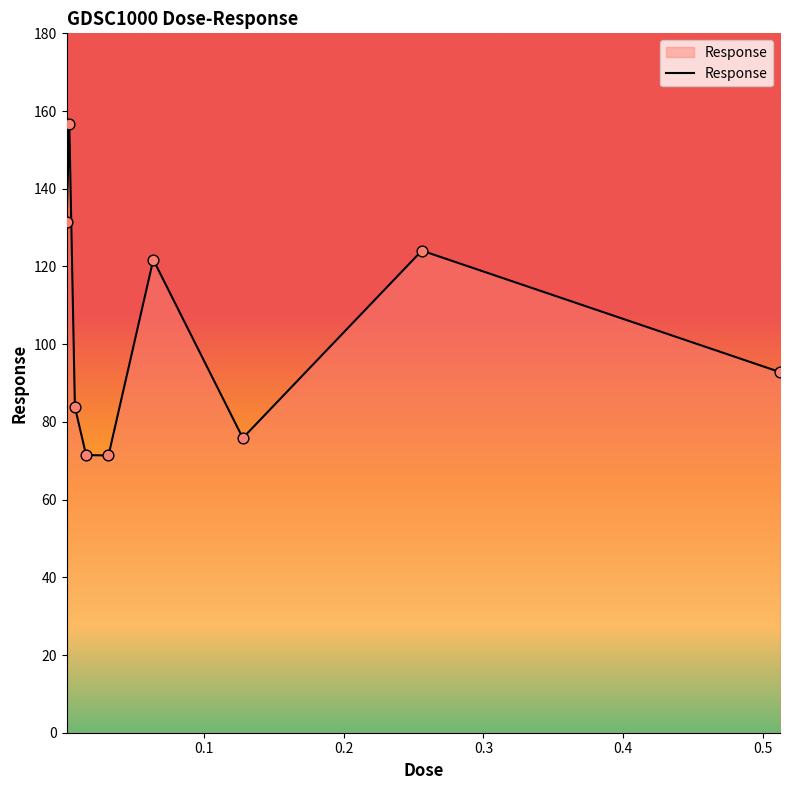

What is the difference between the maximum and minimum values?

85.3